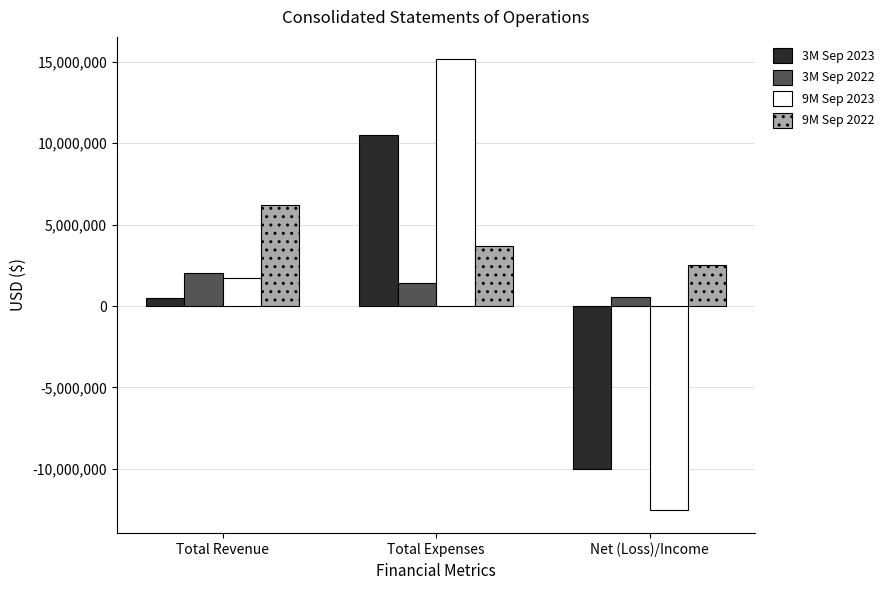

Reading left to right, transcribe all the data shown in this chart.

3M Sep 2023: 488531	10511267	-10022736
3M Sep 2022: 2007645	1424675	582970
9M Sep 2023: 1711161	15144834	-12553221
9M Sep 2022: 6226114	3700336	2525778